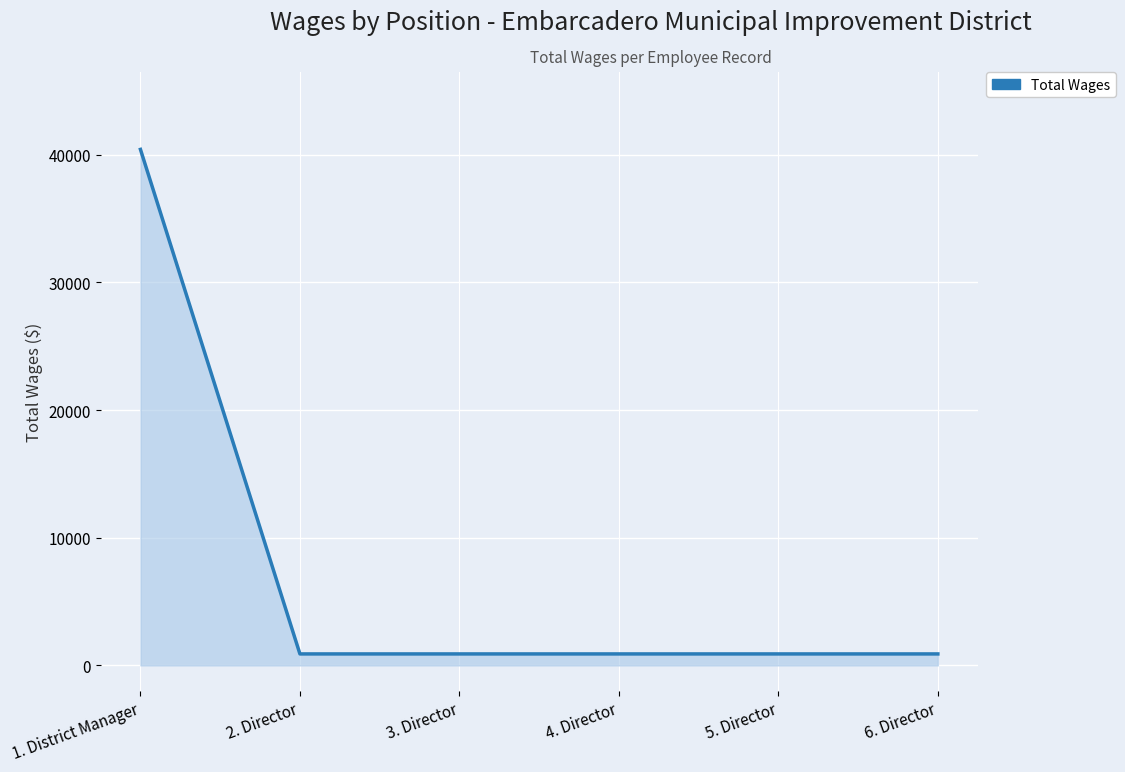

What is the maximum value shown in the chart?

40425